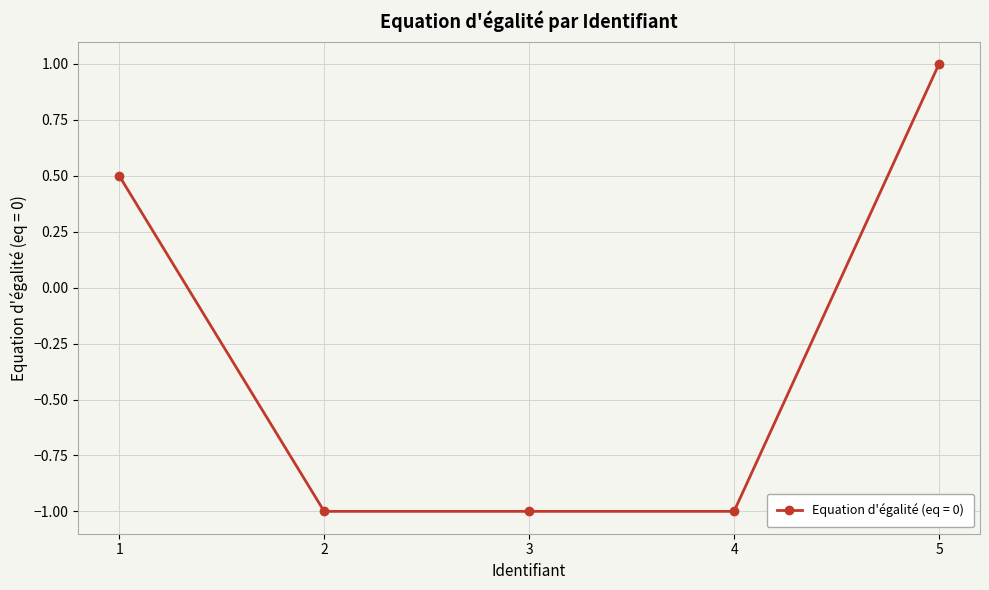

How many negative values are there?

3